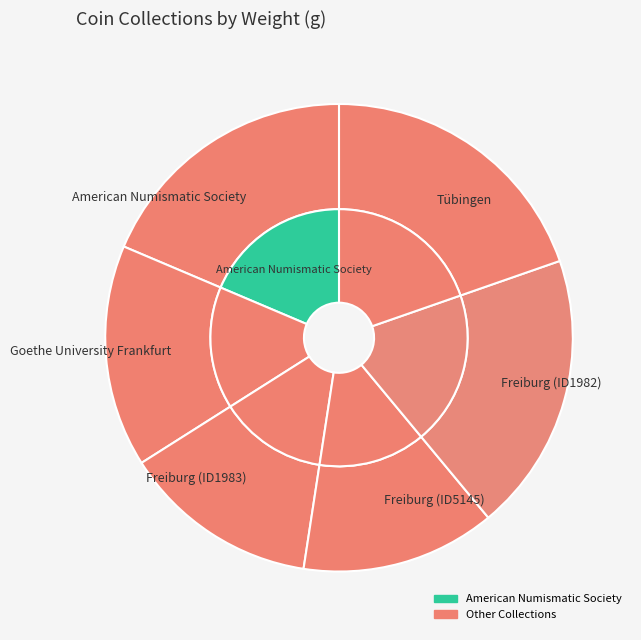

Combined, do Freiburg (ID1982) and Goethe University Frankfurt account for over 50%?

No